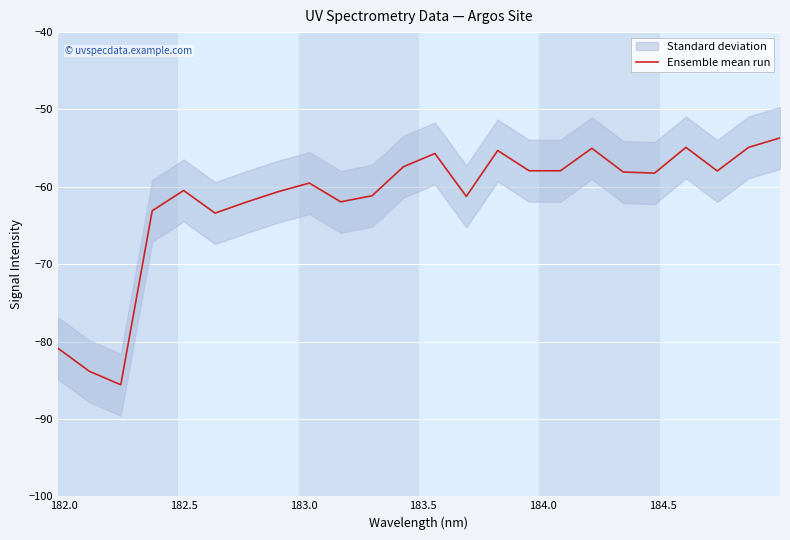

What is the minimum value for Ensemble mean run?

-85.6